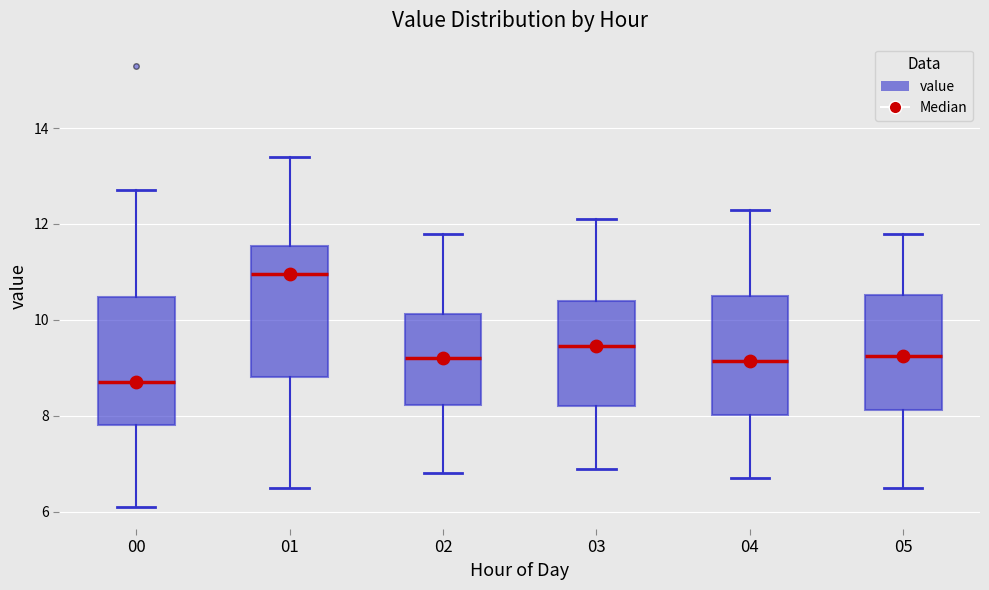

Reading left to right, transcribe this box plot: for each box, give where its median line is, the range the box spans, and where its two whiskers end, as read against the y-axis. The values are not printed on the chart, so give them approximately, as read against the axis.

00: median 8.8, box 7.8 to 10.4, whiskers 6.2 to 12.8
01: median 11.0, box 8.8 to 11.6, whiskers 6.6 to 13.4
02: median 9.2, box 8.2 to 10.2, whiskers 6.8 to 11.8
03: median 9.4, box 8.2 to 10.4, whiskers 7.0 to 12.2
04: median 9.2, box 8.0 to 10.6, whiskers 6.8 to 12.4
05: median 9.2, box 8.2 to 10.6, whiskers 6.6 to 11.8